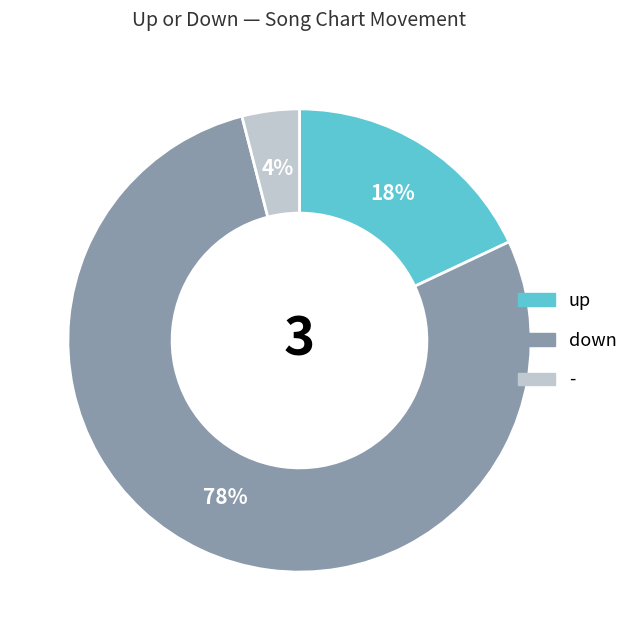

Is it true that - is 4% of the pie?

True